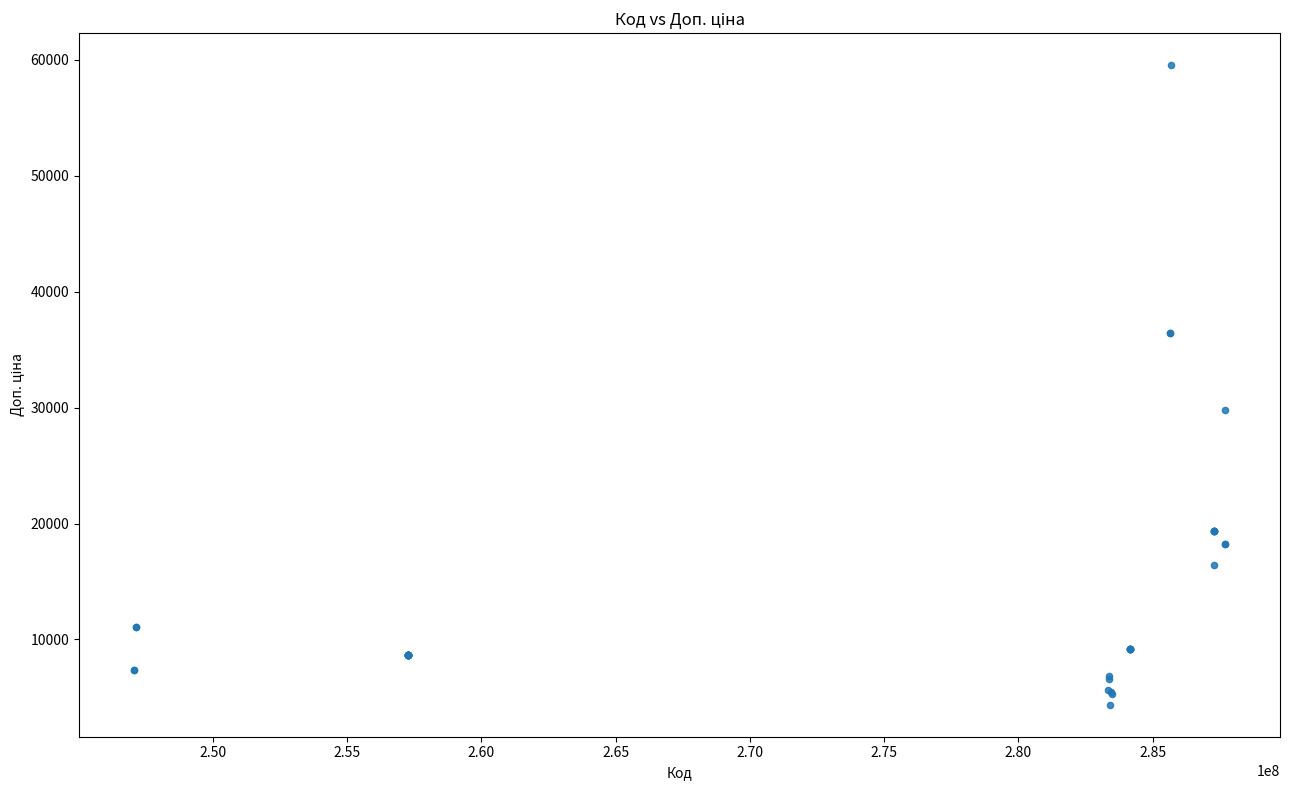

What Y value in the scatter plot is closest to 31947?

29761.5